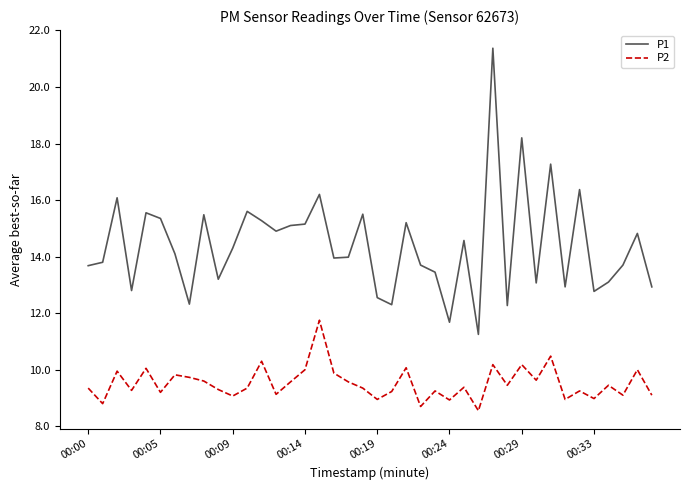

What is the highest value of the P1 series?

21.4